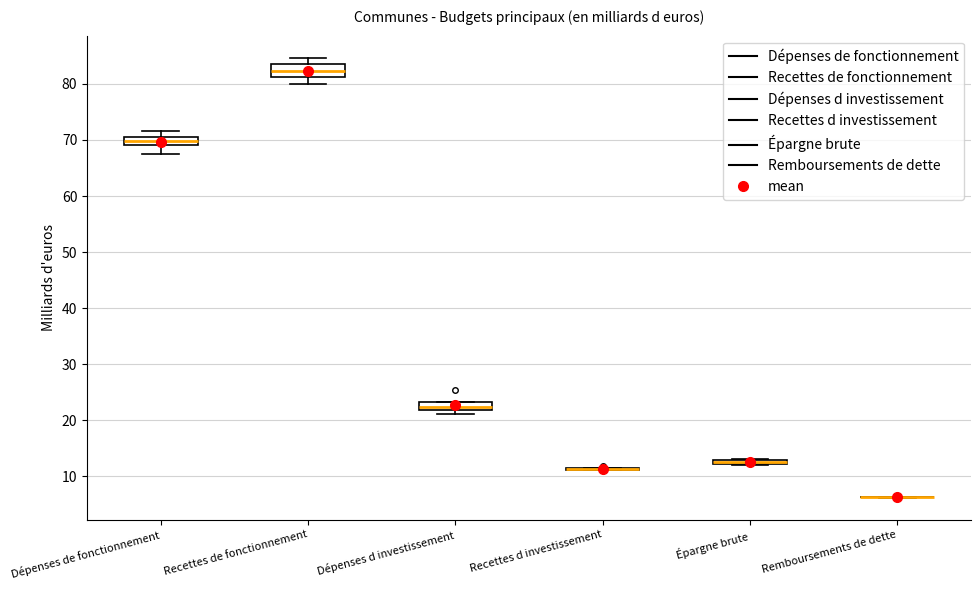

Where is the lower edge of the box for Dépenses d investissement on the y-axis? The values are not printed on the chart, so give them approximately, as read against the axis.

22